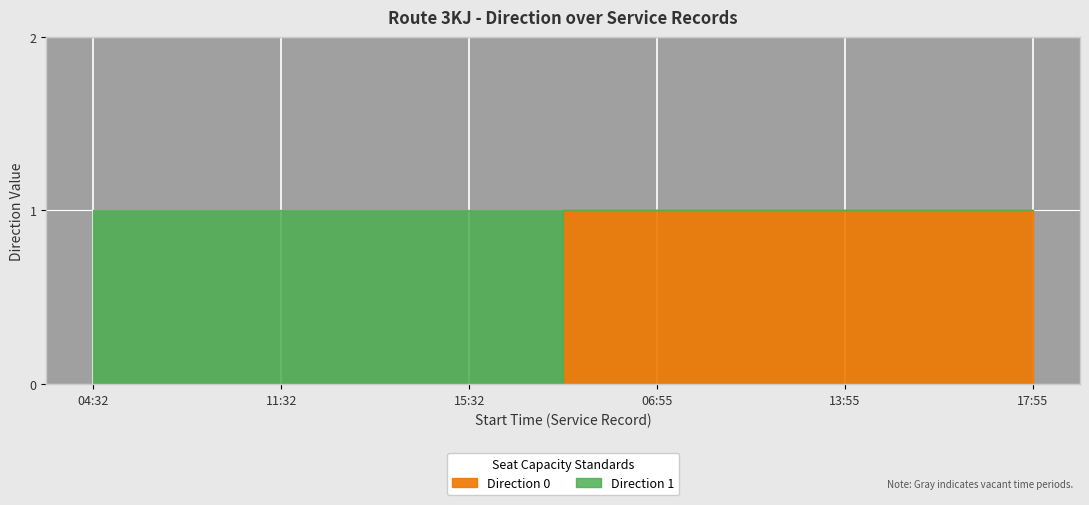

Is it true that Direction 0 equals 1 at 5?

True